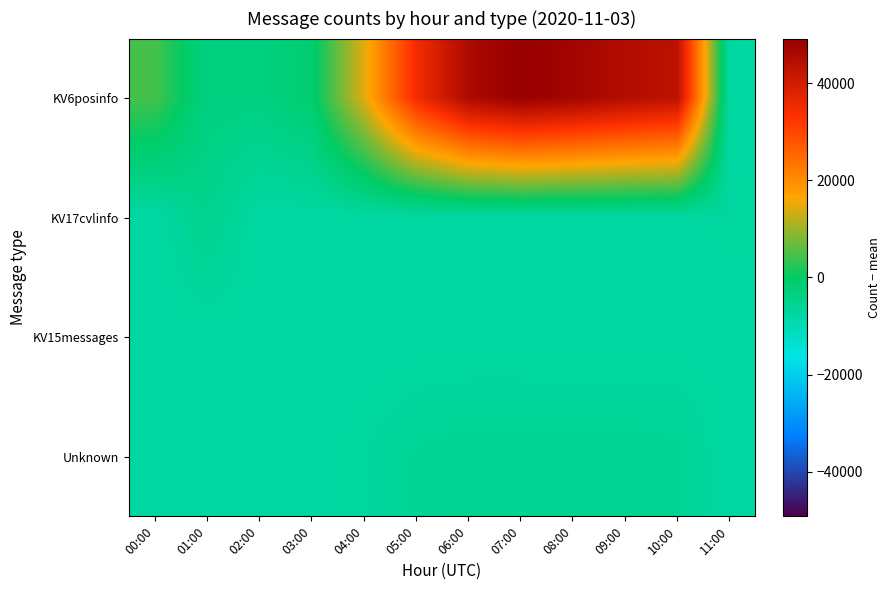

Which series has the largest range (max minus min)?

KV6posinfo